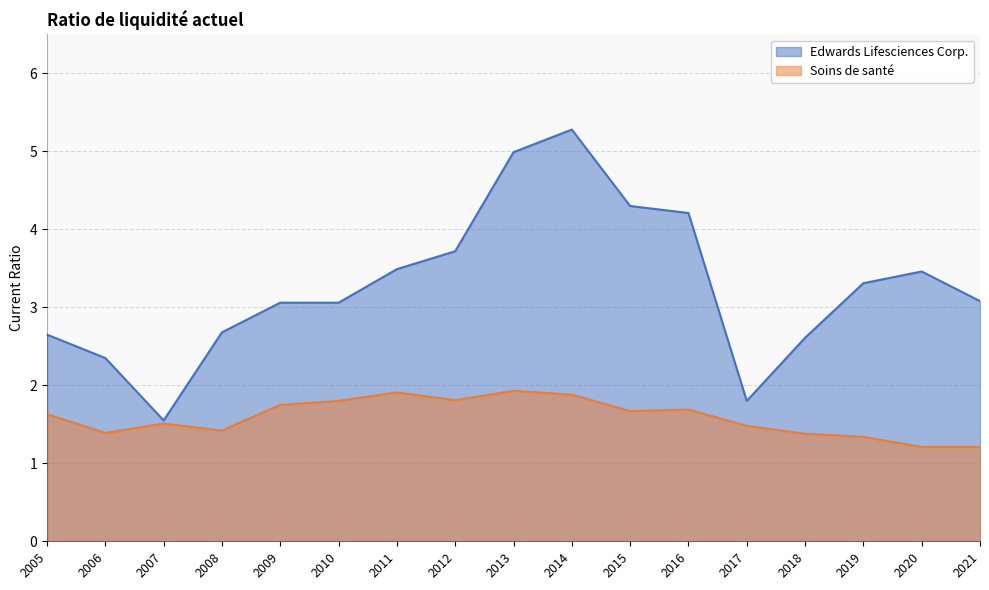

Reading right to left, list all the values displayed in this chart.

Edwards Lifesciences Corp.: 3.1	3.5	3.3	2.6	1.8	4.2	4.3	5.3	5.0	3.7	3.5	3.1	3.1	2.7	1.6	2.4	2.6
Soins de santé: 1.2	1.2	1.3	1.4	1.5	1.7	1.7	1.9	1.9	1.8	1.9	1.8	1.8	1.4	1.5	1.4	1.6